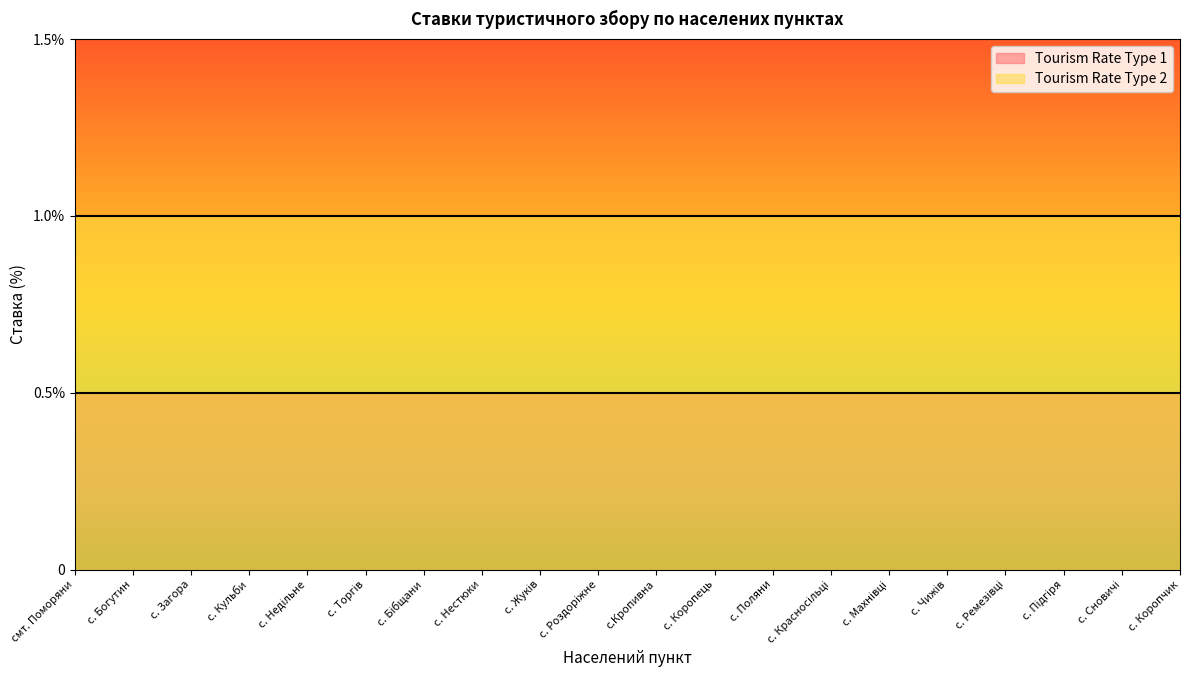

How many lines are shown in the chart?

2